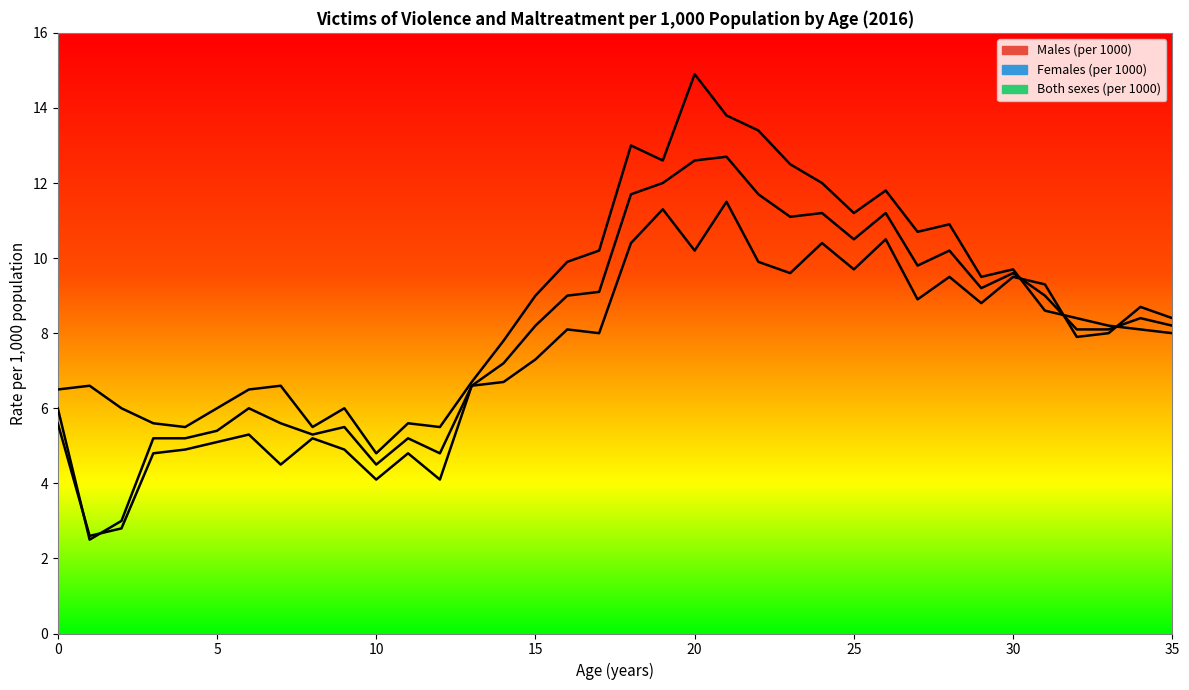

Where is the first local minimum for Both sexes (per 1000)?

1